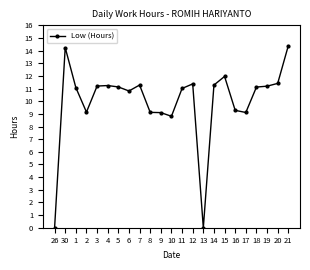

What is the difference between the second highest and minimum values?

14.2